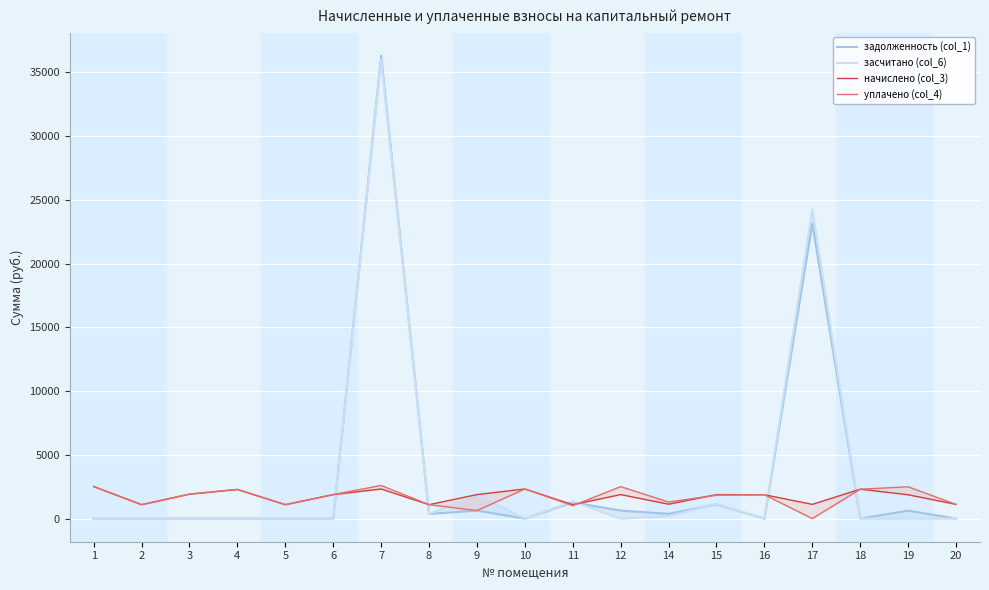

Rank the categories by начислено (col_3) value from highest to lowest.

1, 7, 10, 18, 4, 3, 6, 9, 12, 15, 16, 19, 14, 17, 20, 2, 5, 8, 11